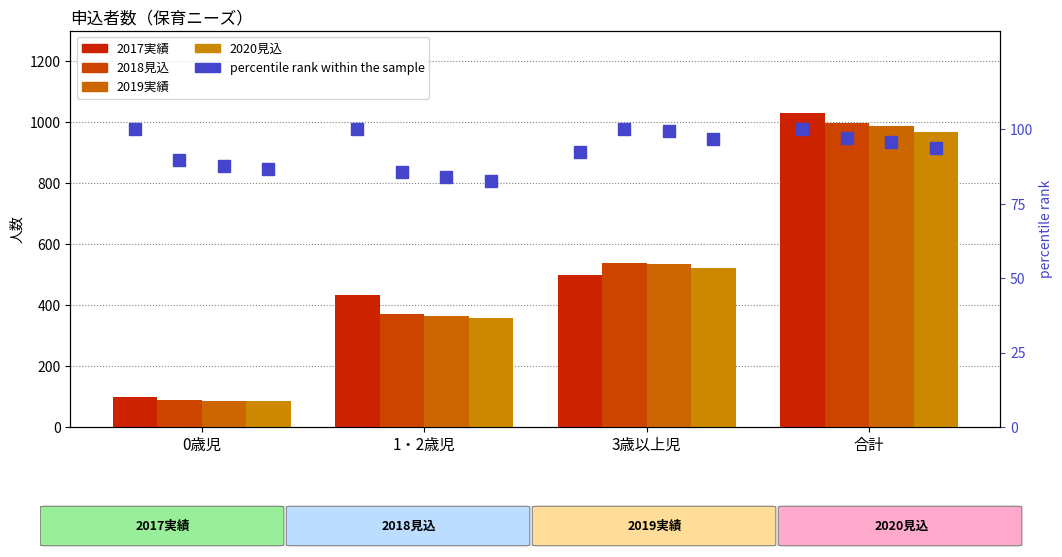

What is the sum of the 2017実績 values at 合計 and 0歳児?

1129